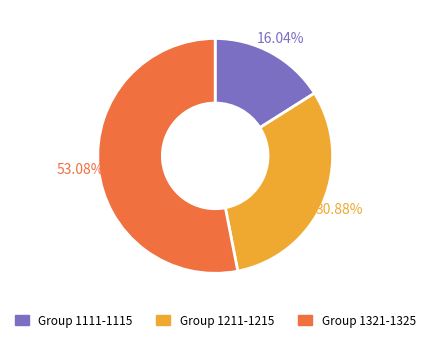

How many segments does this pie chart have?

3